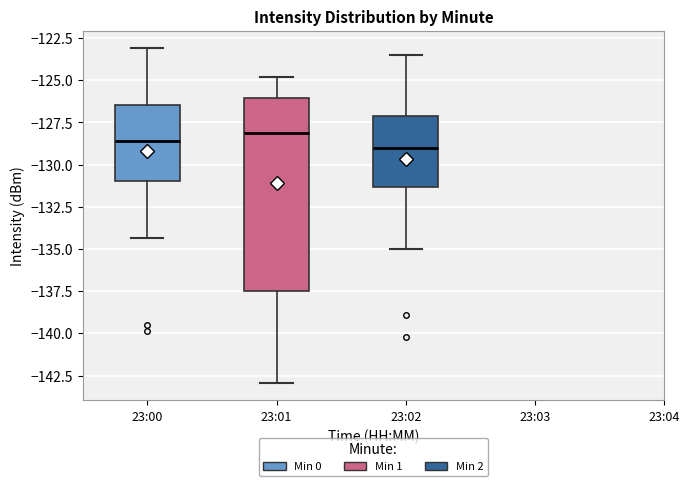

Reading left to right, transcribe this box plot: for each box, give where its median line is, the range the box spans, and where its two whiskers end, as read against the y-axis. The values are not printed on the chart, so give them approximately, as read against the axis.

23:00: median -128.5, box -131.0 to -126.5, whiskers -134.5 to -123.0
23:01: median -128.0, box -137.5 to -126.0, whiskers -143.0 to -125.0
23:02: median -129.0, box -131.5 to -127.0, whiskers -135.0 to -123.5